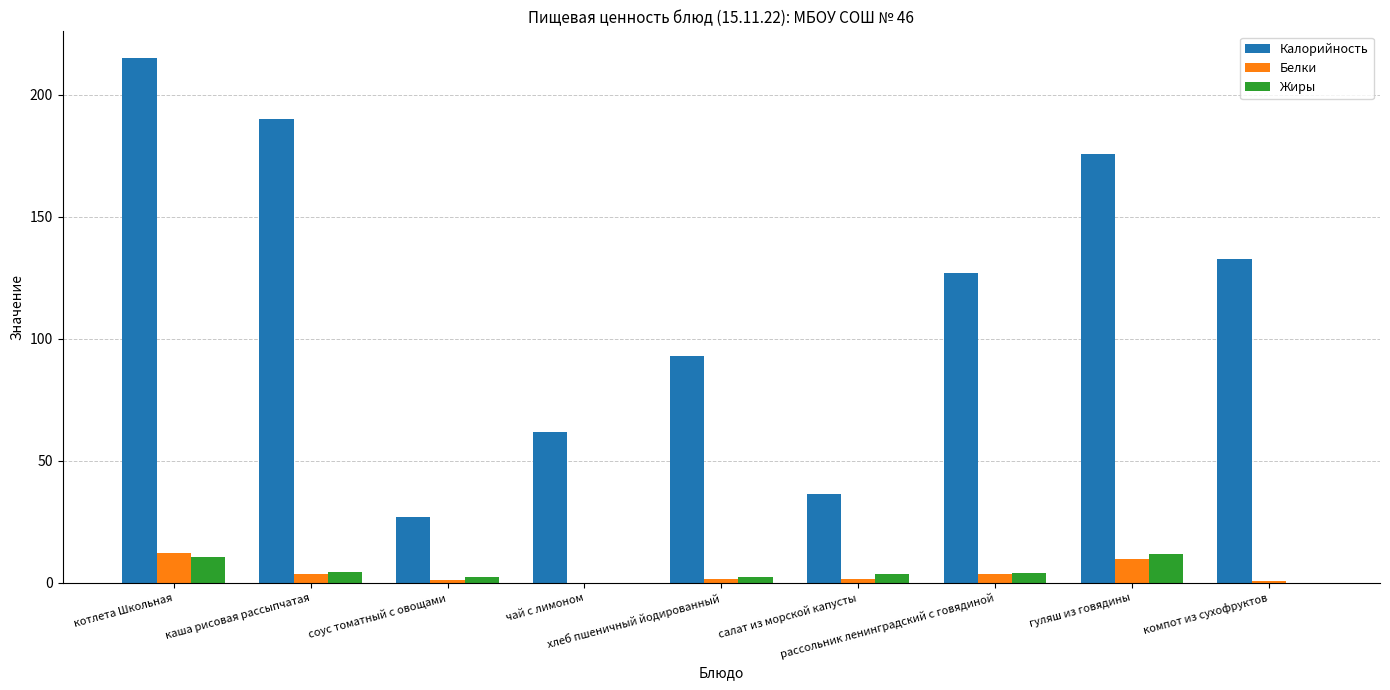

What is the sum of all Белки values?

34.8